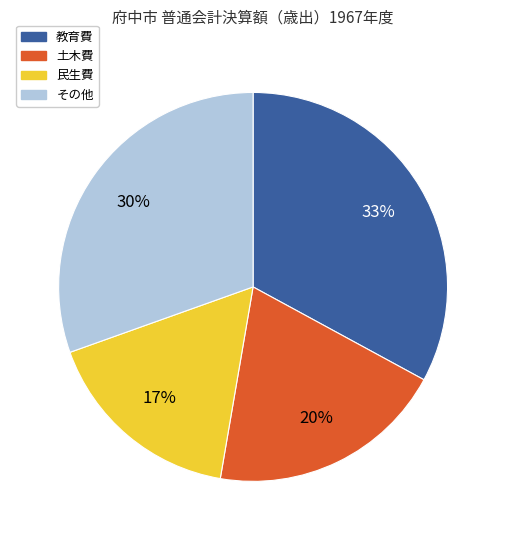

How many segments does this pie chart have?

4